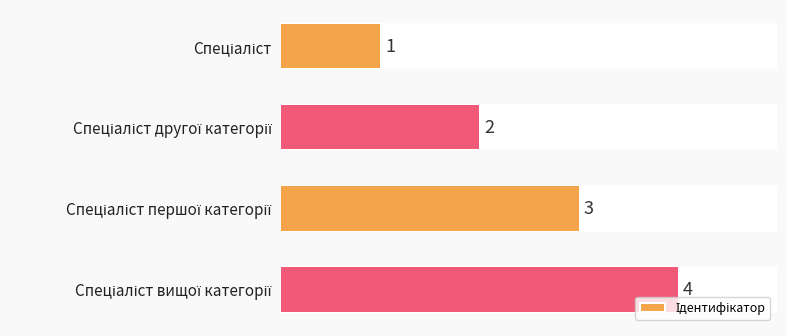

True or false: the data shows 1 at Спеціаліст вищої категорії.

False